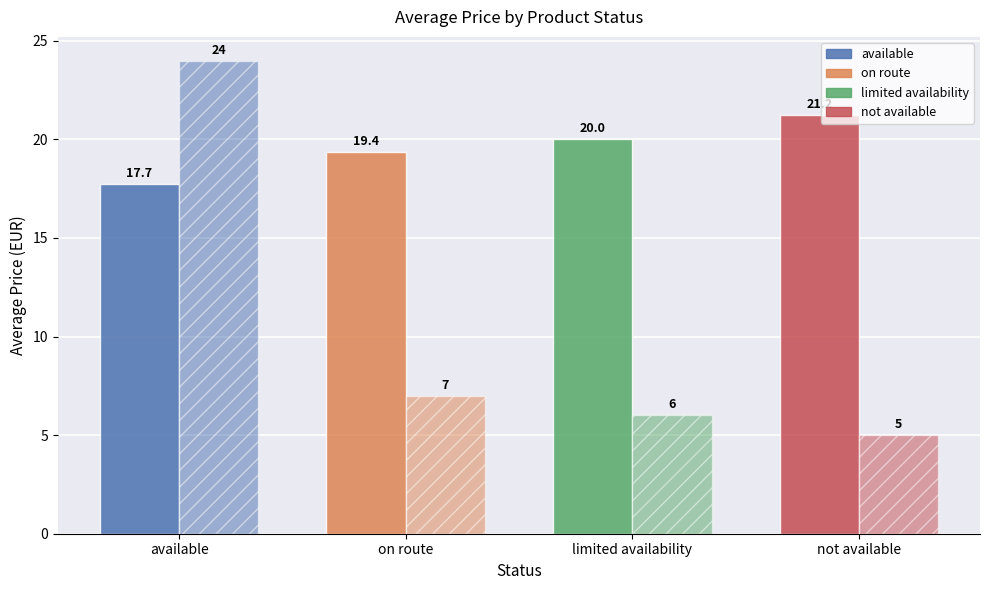

How many groups of bars are there?

4